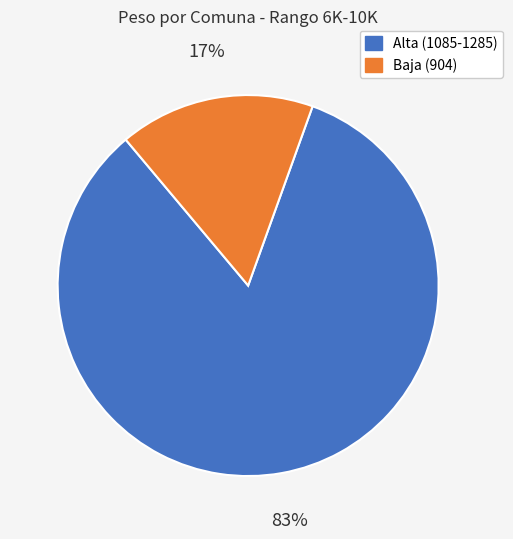

Count the number of slices in the pie.

2